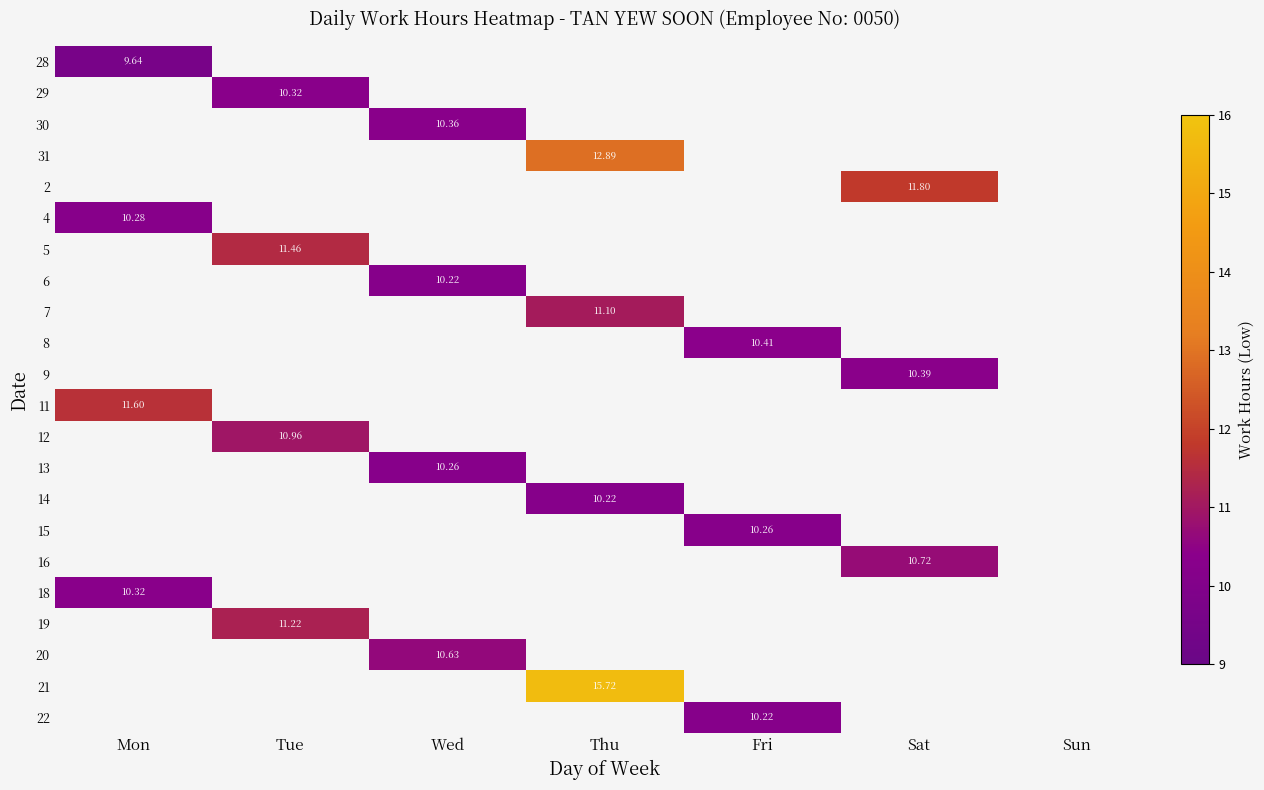

True or false: 30 has a value of 10.4 at Wed.

True